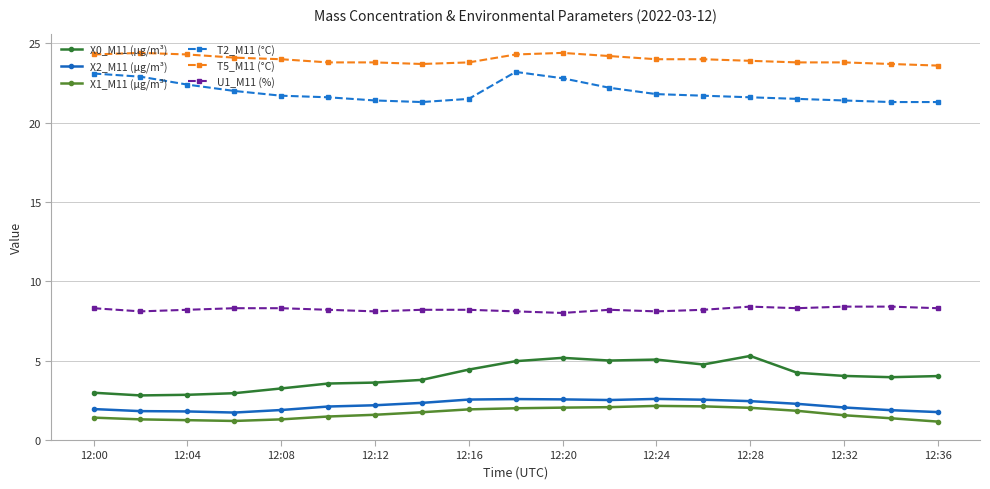

True or false: U1_M11 (%) and T2_M11 (°C) intersect in this chart.

False